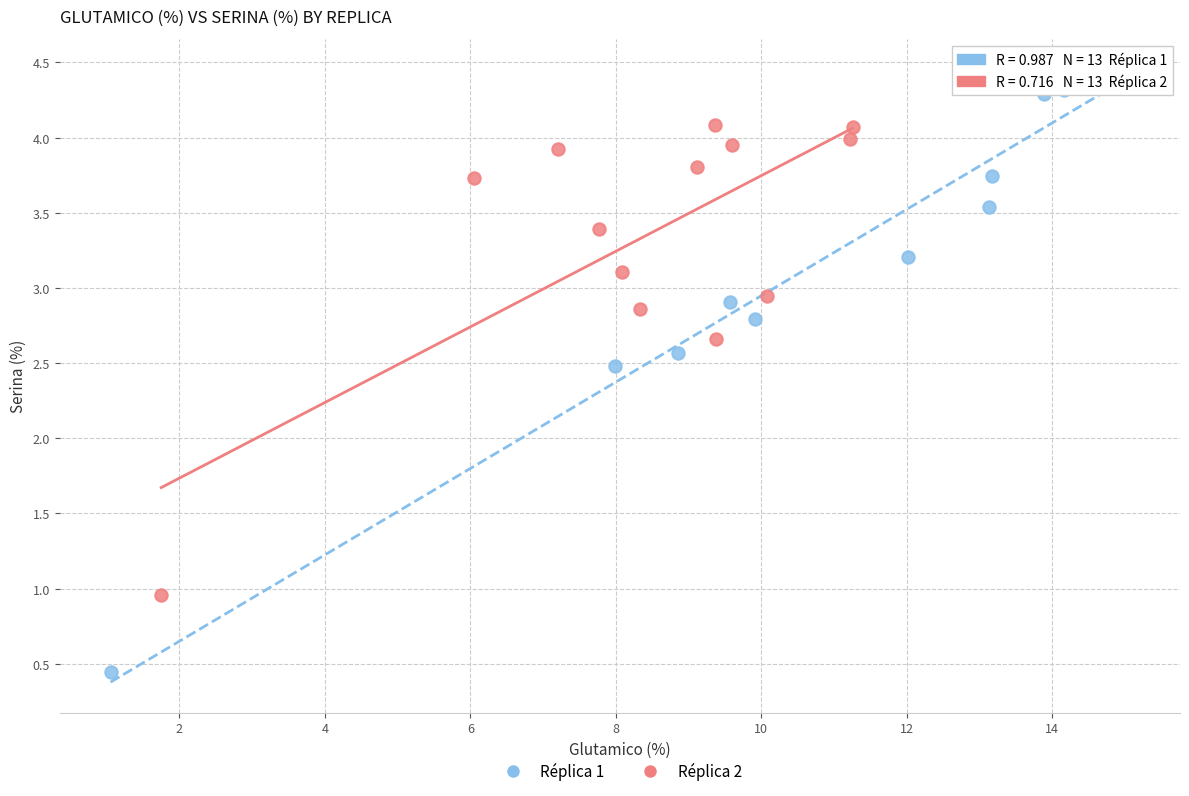

Which series contains the highest Y value?

Réplica 1